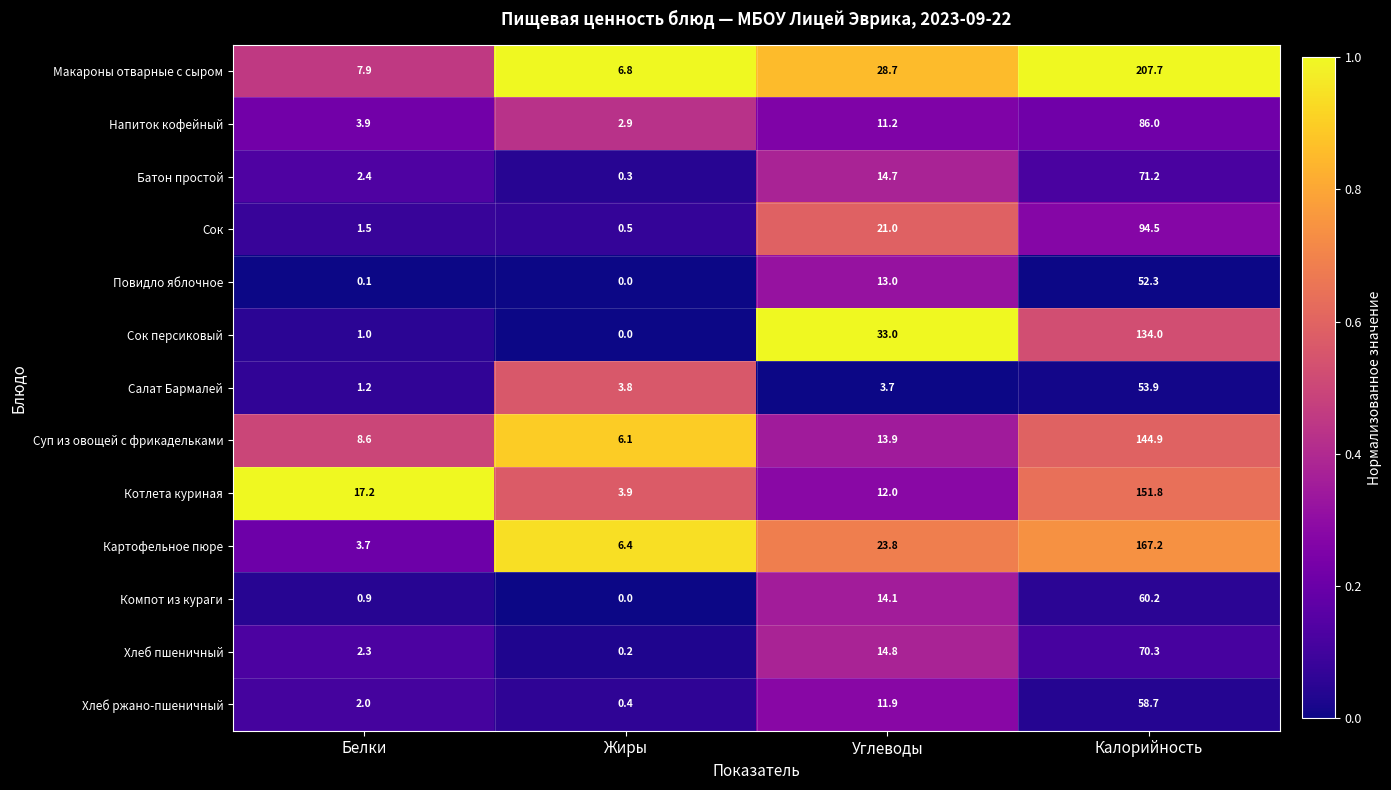

What is the spread (max minus min) of values at Углеводы?

29.3